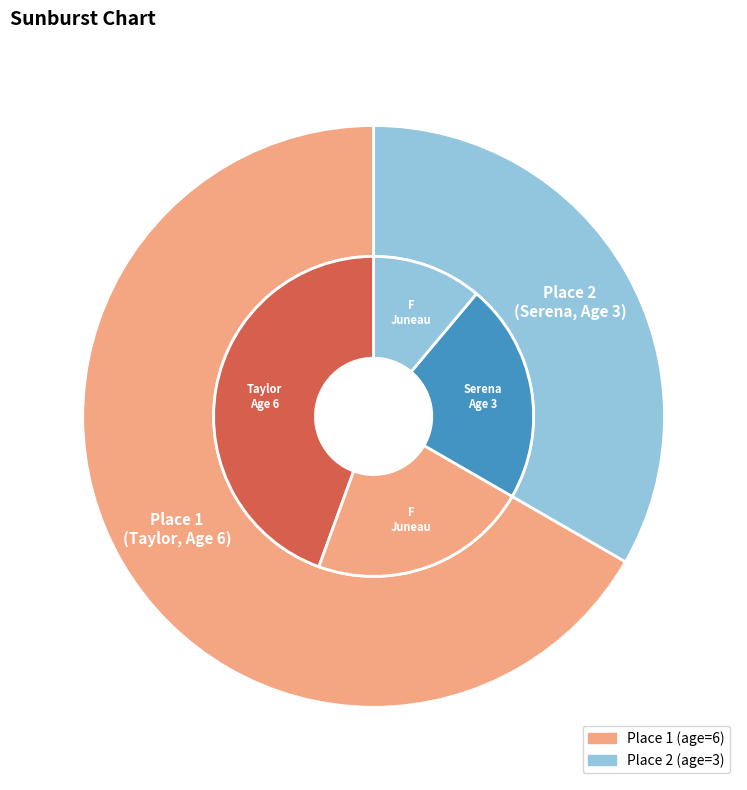

Does 1 represent more than half of the total?

Yes